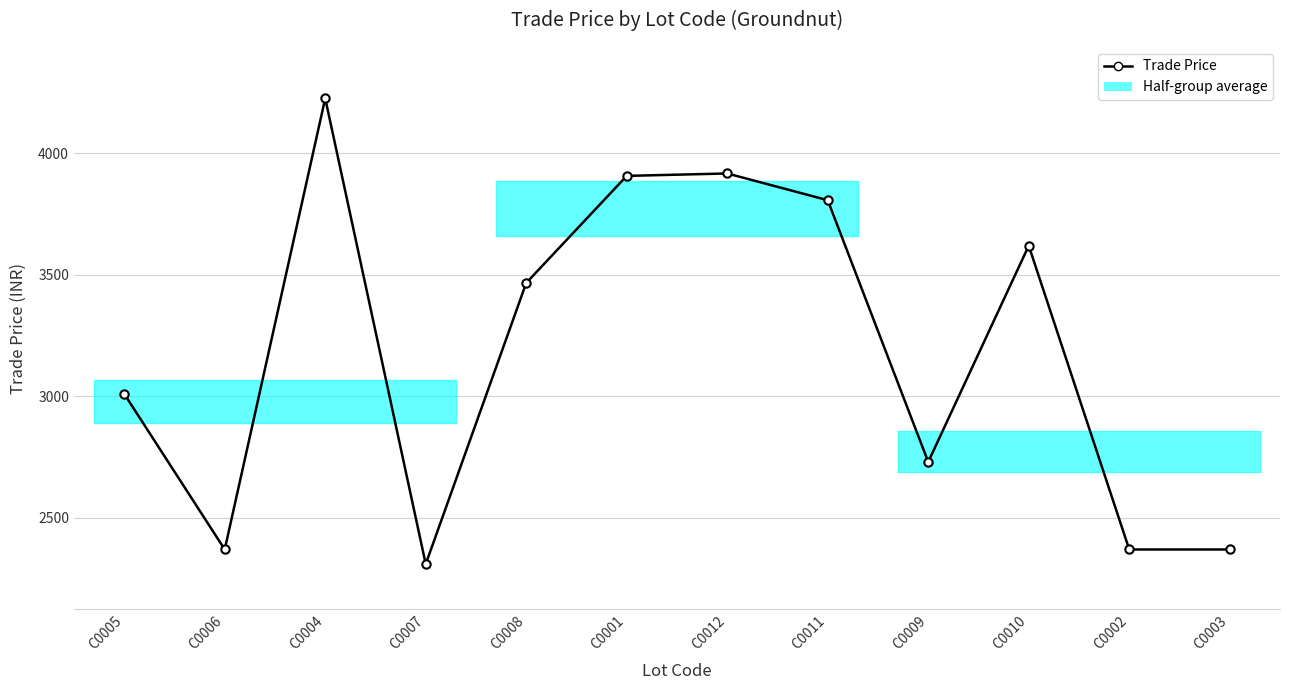

How many lines are shown in the chart?

1